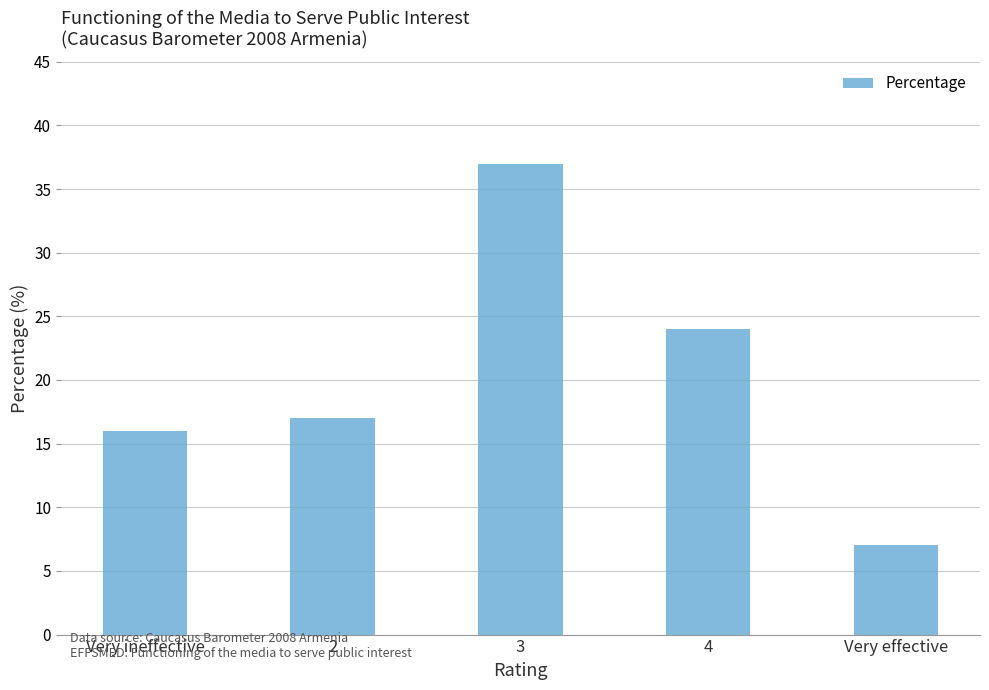

Reading left to right, list all the values displayed in this chart.

16	17	37	24	7